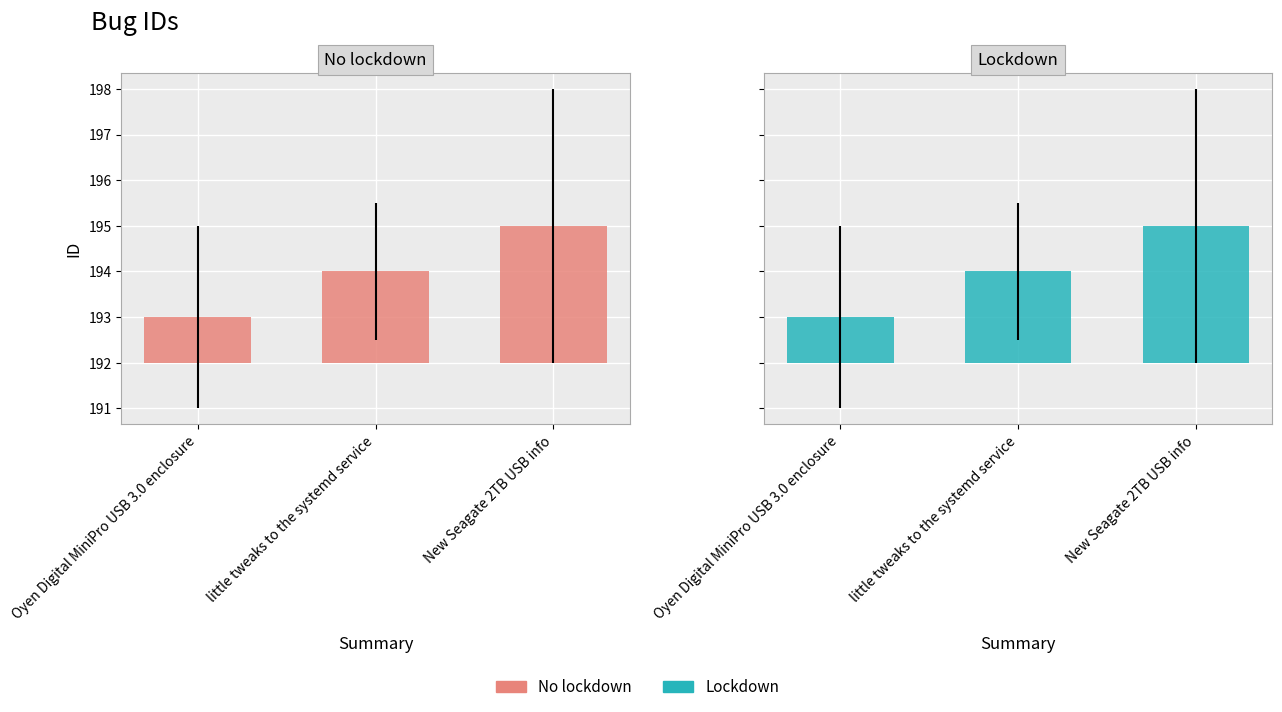

Which has a higher value, little tweaks to the systemd service or Oyen Digital MiniPro USB 3.0 enclosure?

little tweaks to the systemd service